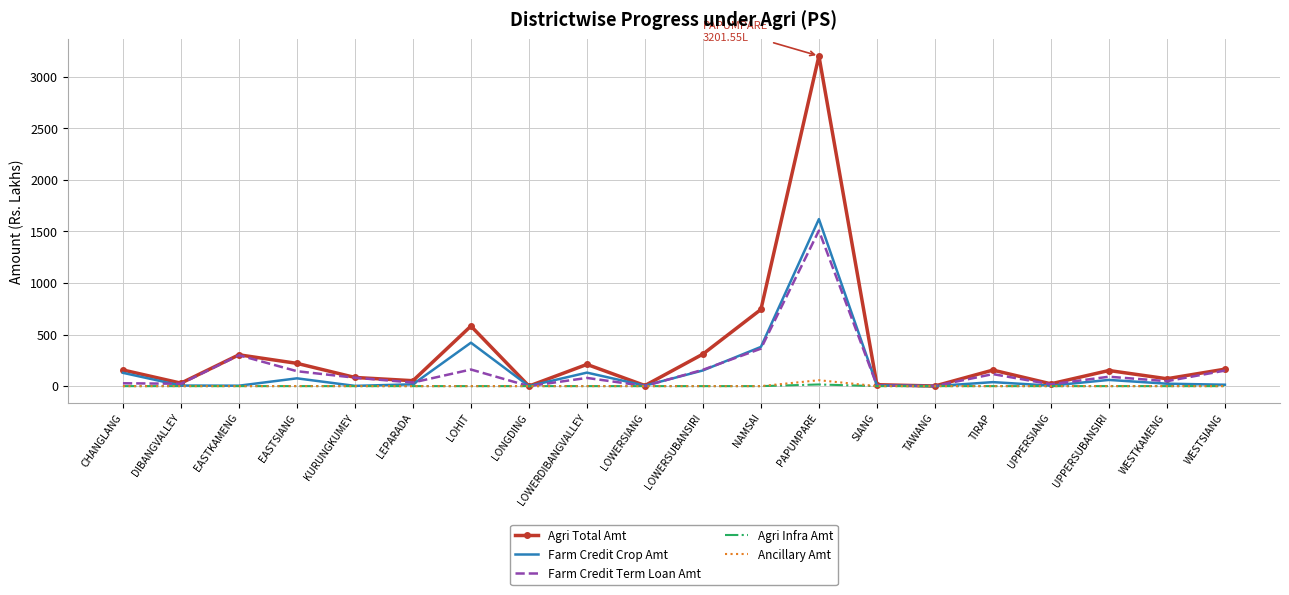

What is the total value across all series at EASTKAMENG?

607.5